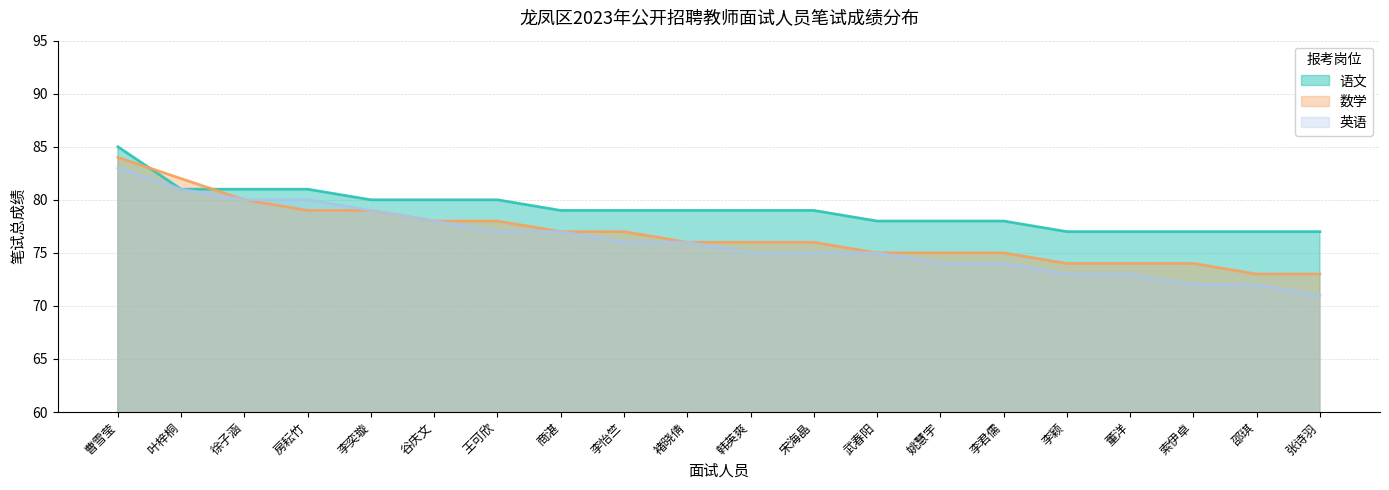

What are all the series names shown in the legend?

语文, 数学, 英语